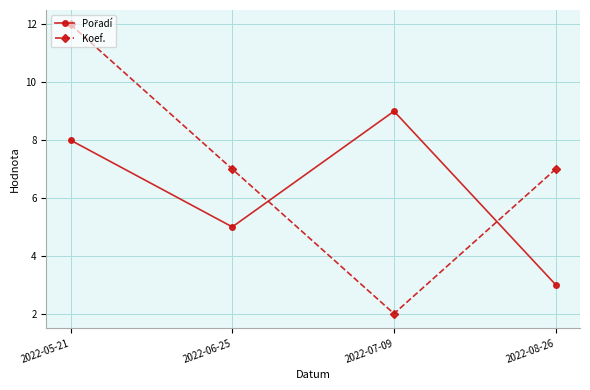

Which label corresponds to the smallest value in the chart?

2022-07-09